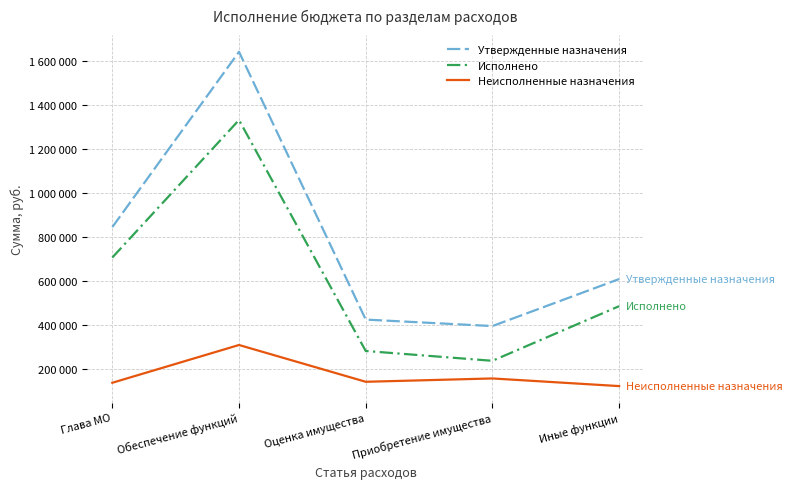

List the series in order of their overall mean, highest first.

Утвержденные назначения, Исполнено, Неисполненные назначения